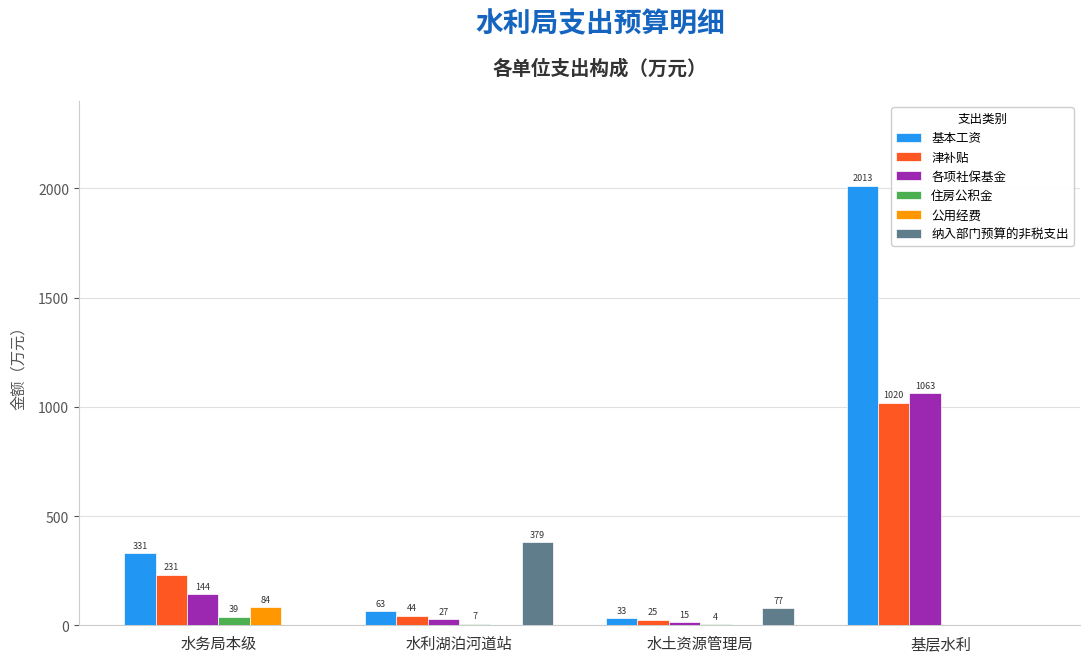

At which category is the sum across all series the highest?

基层水利